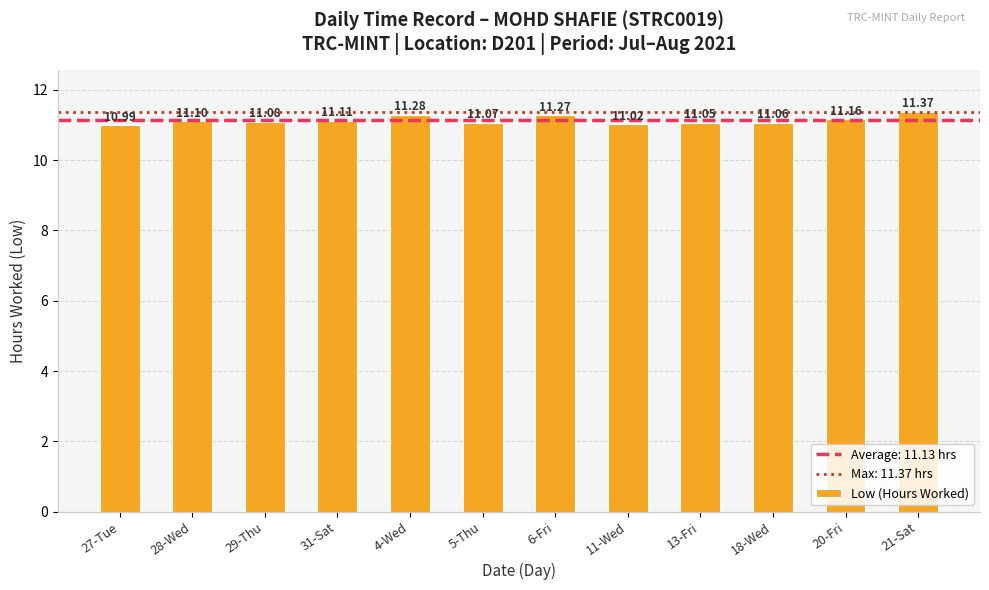

What is the difference between the second highest and second lowest values?

0.3